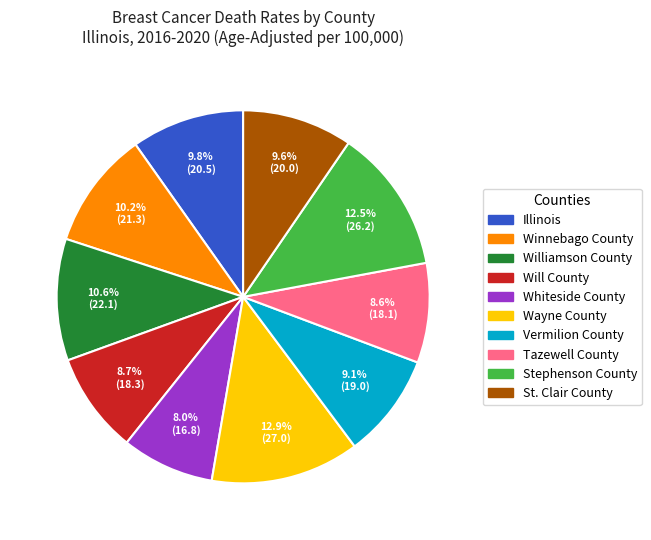

Count the number of slices in the pie.

10